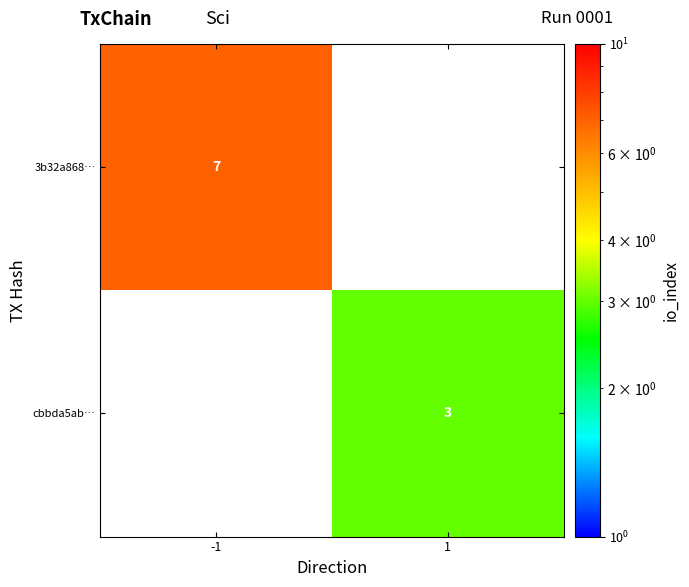

Is it true that cbbda5ab… equals 5 at 1?

False